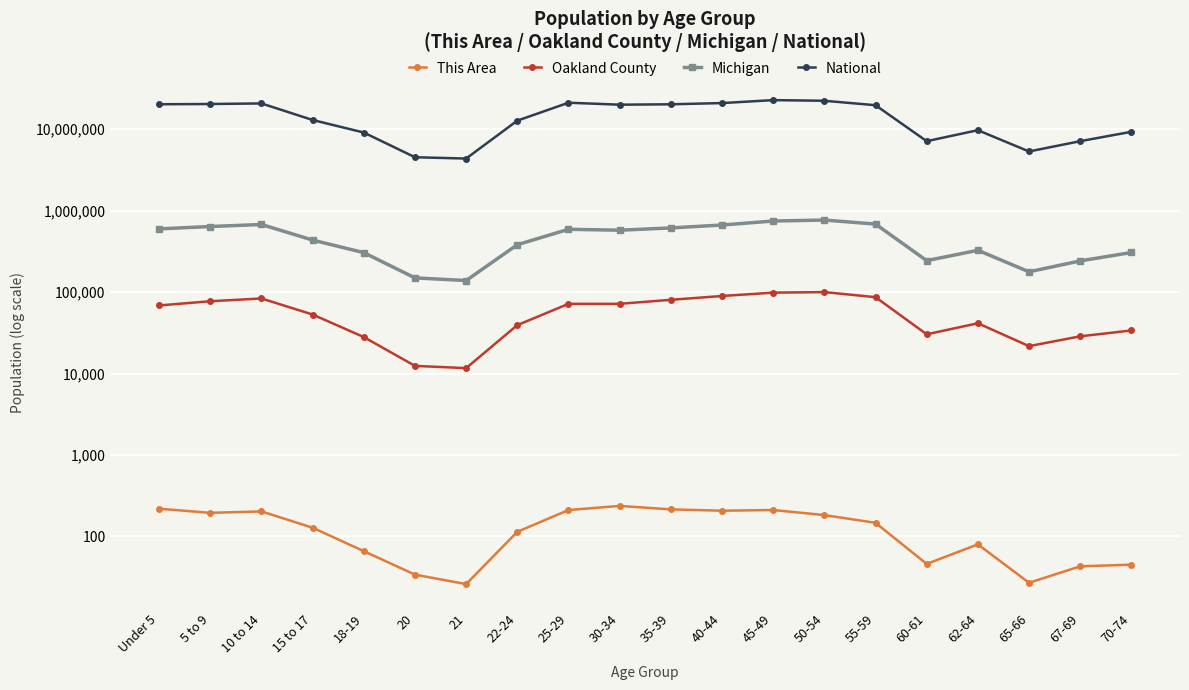

How many data points does each series have?

20